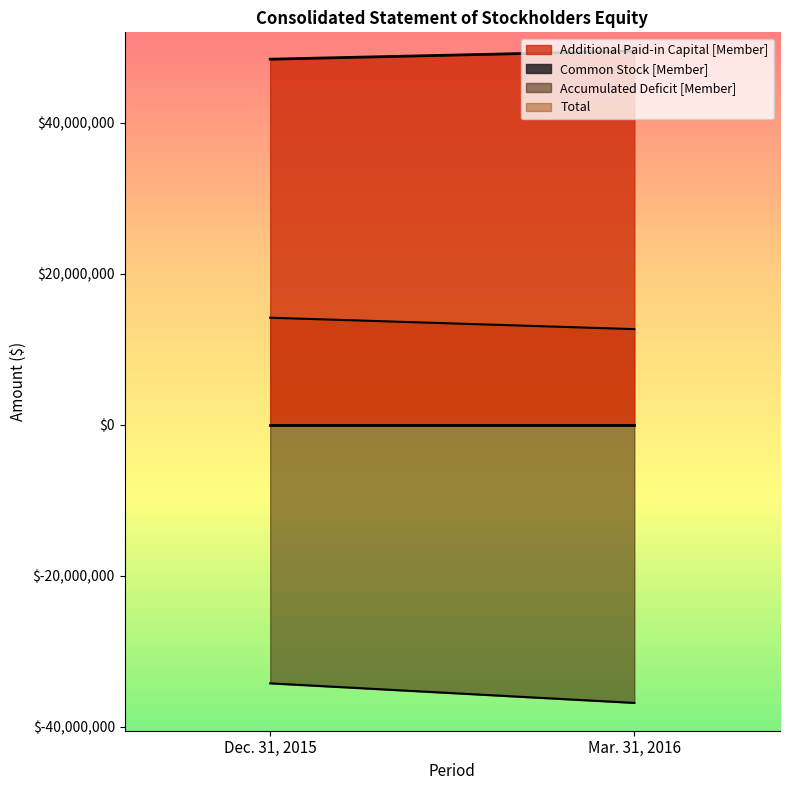

What position from the right is Dec. 31, 2015?

2